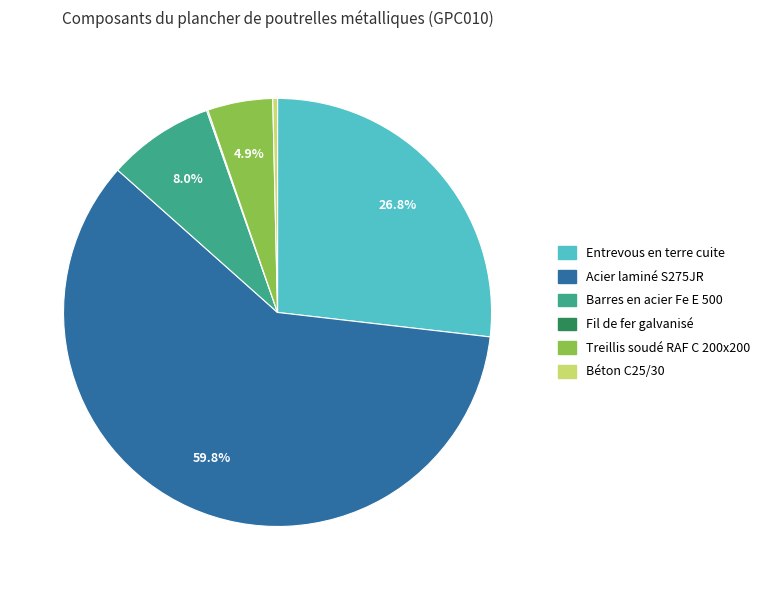

To the nearest percent, what is the combined percentage of Barres en acier Fe E 500 and Treillis soudé RAF C 200x200?

13%